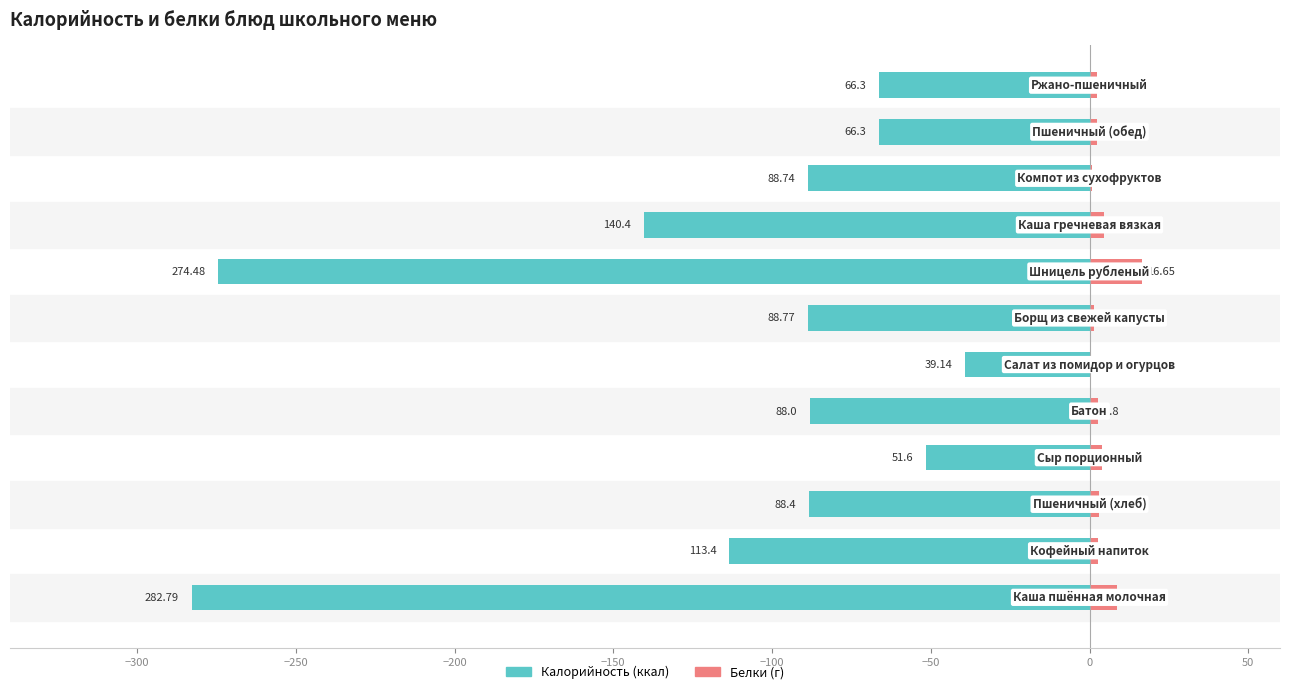

At how many categories does at least one series exceed -272?

12